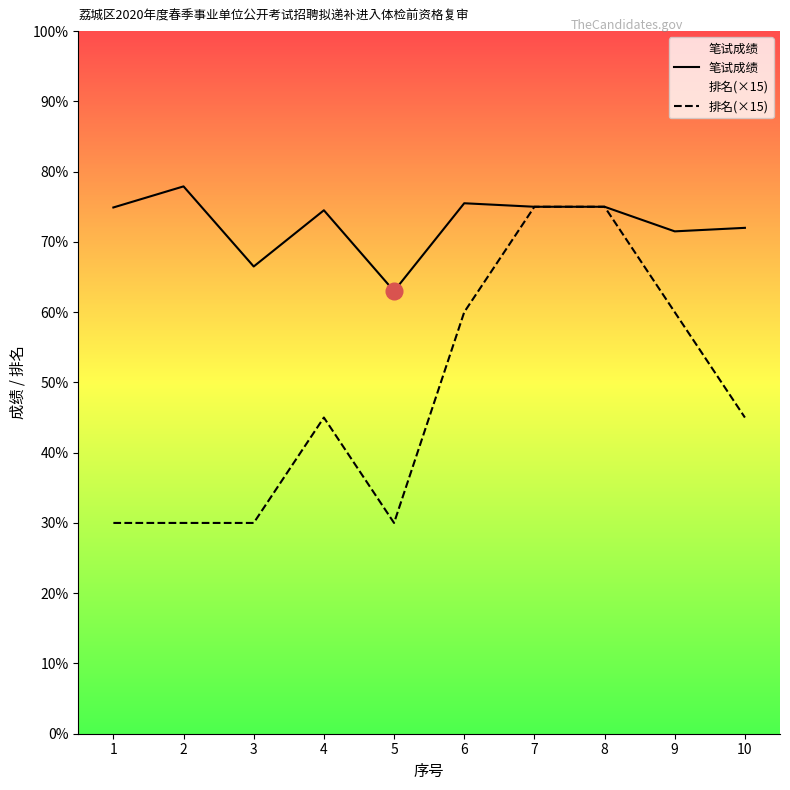

What is the difference between the maximum and minimum values in the 排名(×15) series?

45.0